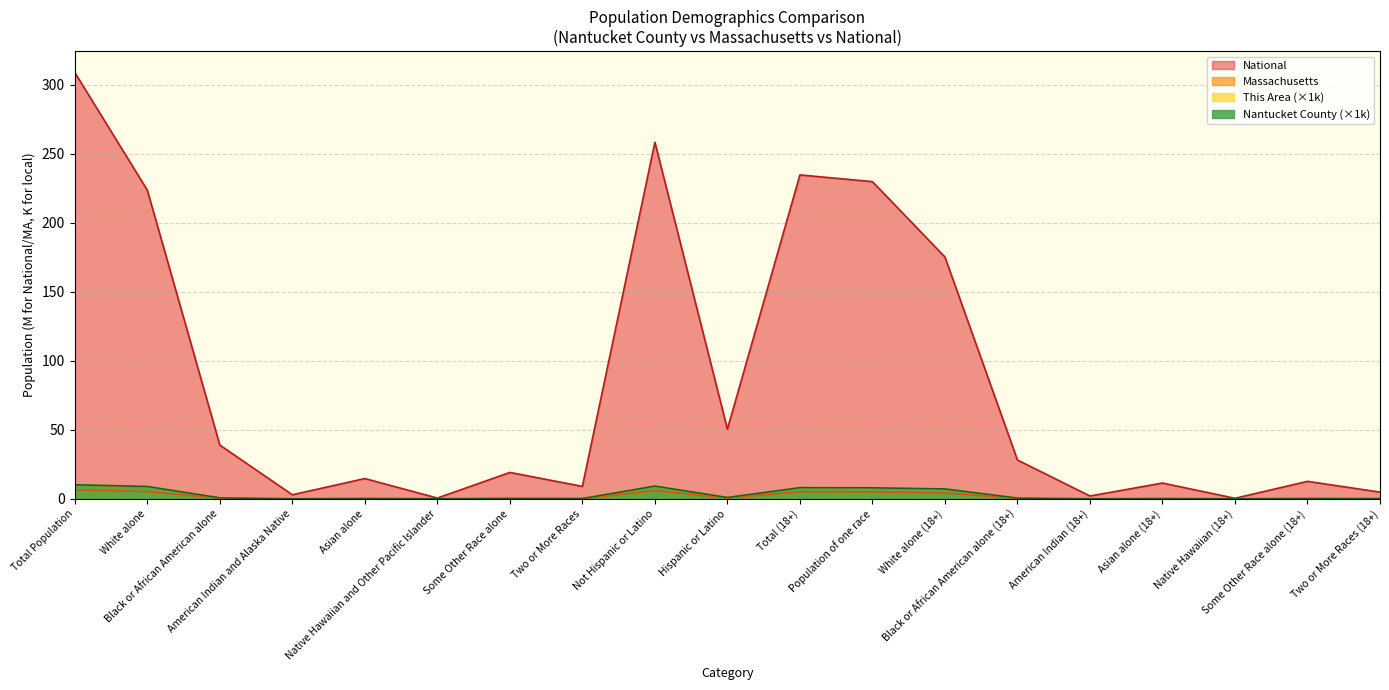

What is the maximum value for Nantucket County?

10.2